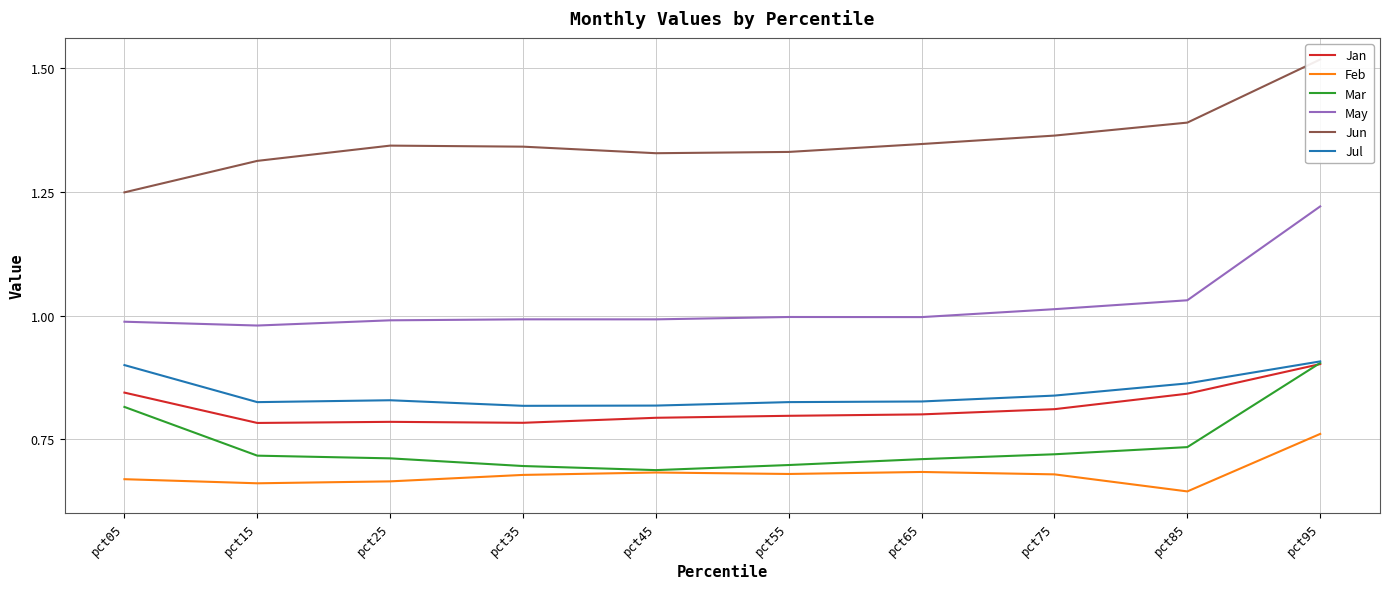

Reading right to left, transcribe all the data shown in this chart.

Jan: 0.9	0.8	0.8	0.8	0.8	0.8	0.8	0.8	0.8	0.8
Feb: 0.8	0.6	0.7	0.7	0.7	0.7	0.7	0.7	0.7	0.7
Mar: 0.9	0.7	0.7	0.7	0.7	0.7	0.7	0.7	0.7	0.8
May: 1.2	1.0	1.0	1.0	1.0	1.0	1.0	1.0	1.0	1.0
Jun: 1.5	1.4	1.4	1.3	1.3	1.3	1.3	1.3	1.3	1.2
Jul: 0.9	0.9	0.8	0.8	0.8	0.8	0.8	0.8	0.8	0.9